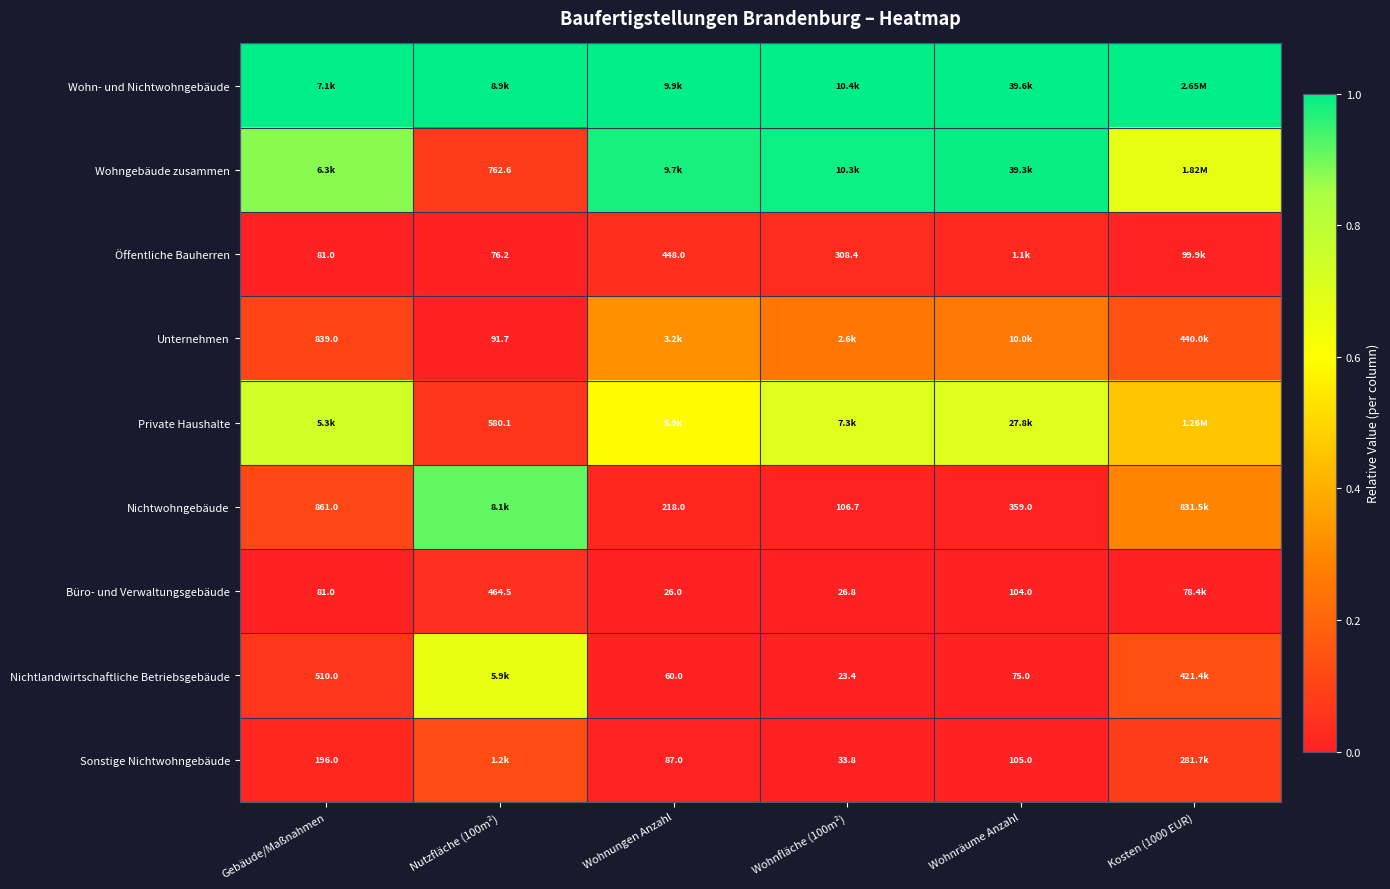

How many series are shown in this chart?

9